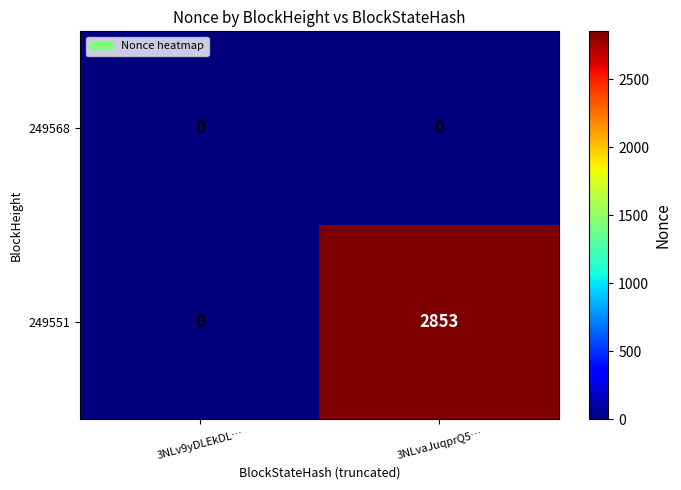

What is the sum of the 249551 values at 3NLvaJuqprQ5… and 3NLv9yDLEkDL…?

2853